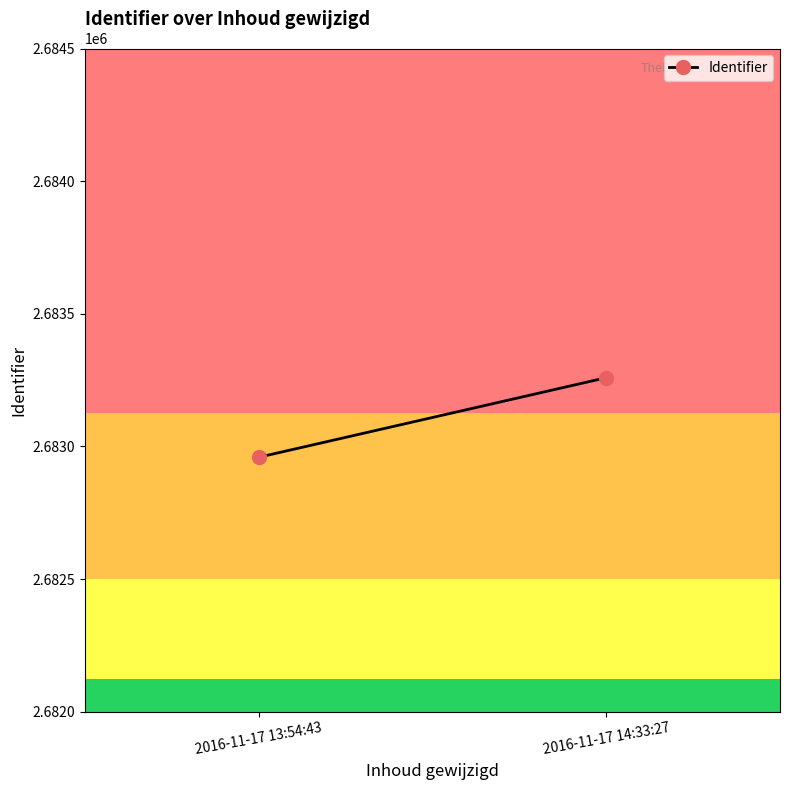

What is the greatest value displayed?

2683259